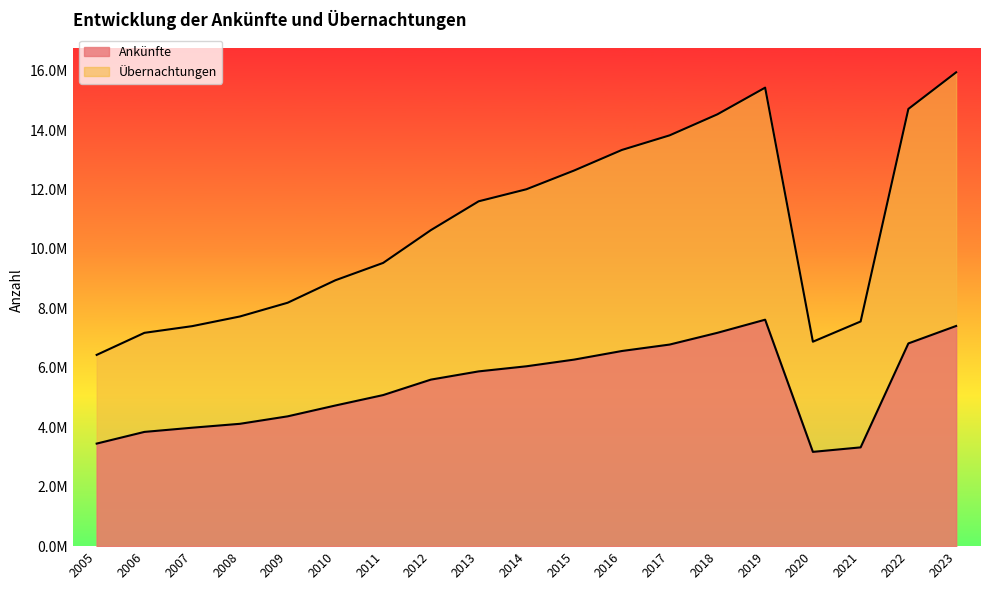

Which has a higher value, 2021 or 2017?

2017